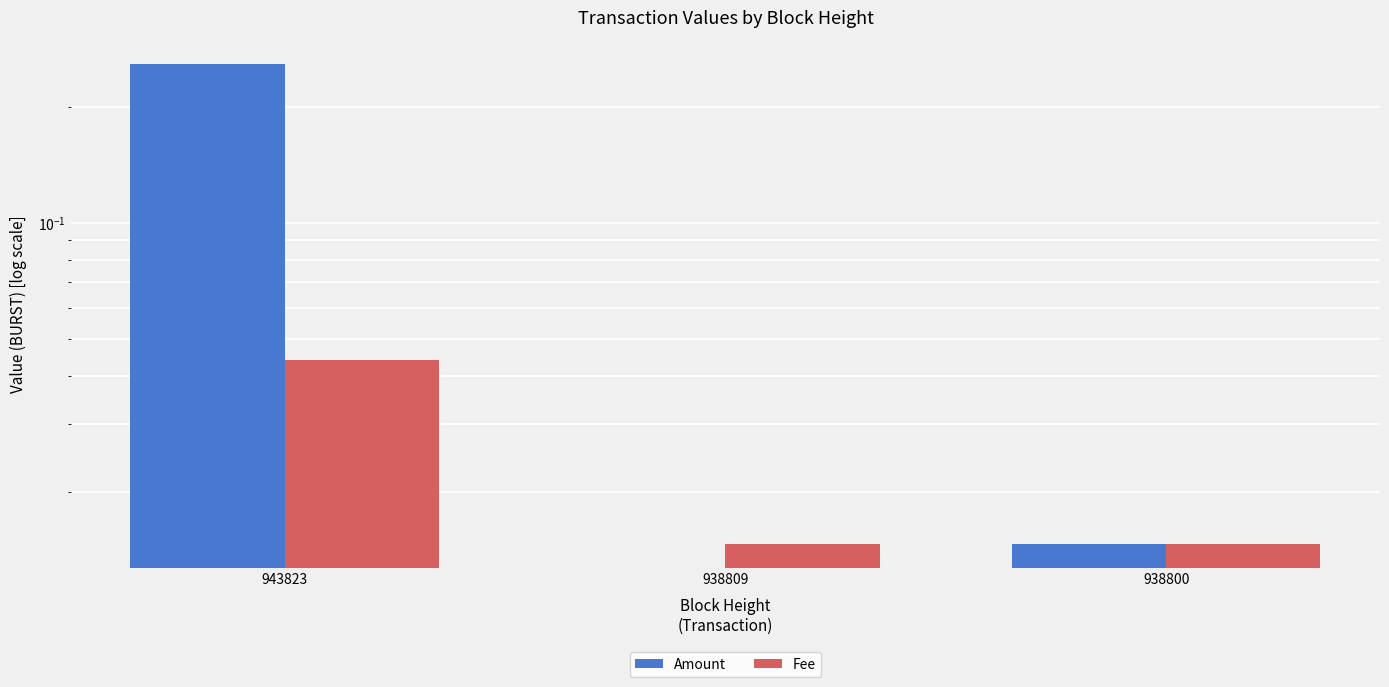

How many categories are shown in the chart?

3